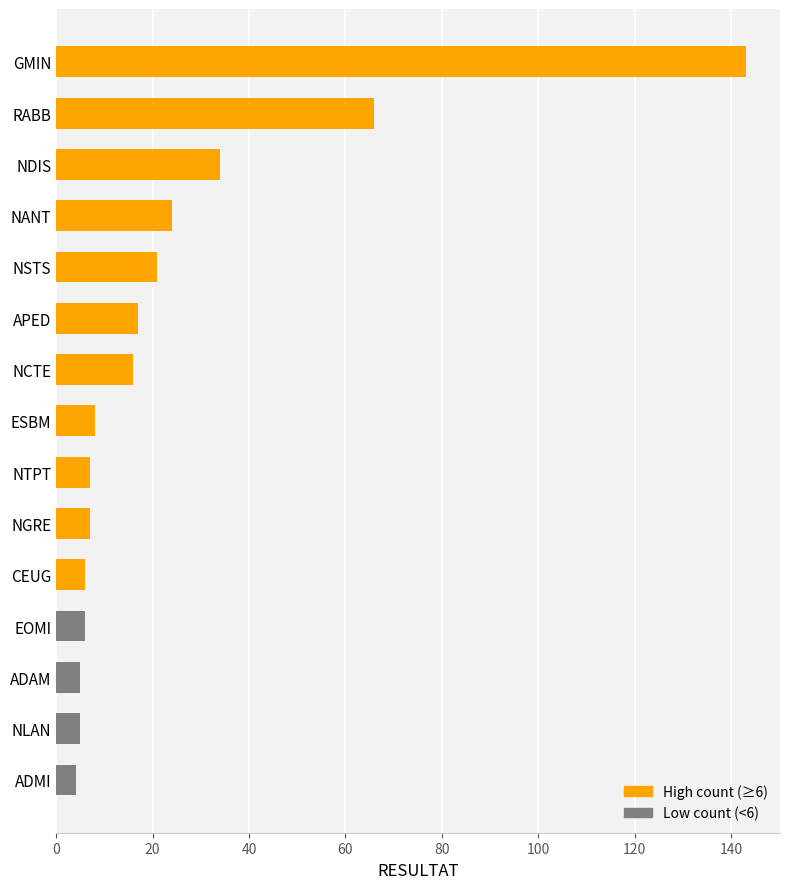

What is the ratio of the value at NGRE to the value at NCTE?

0.4